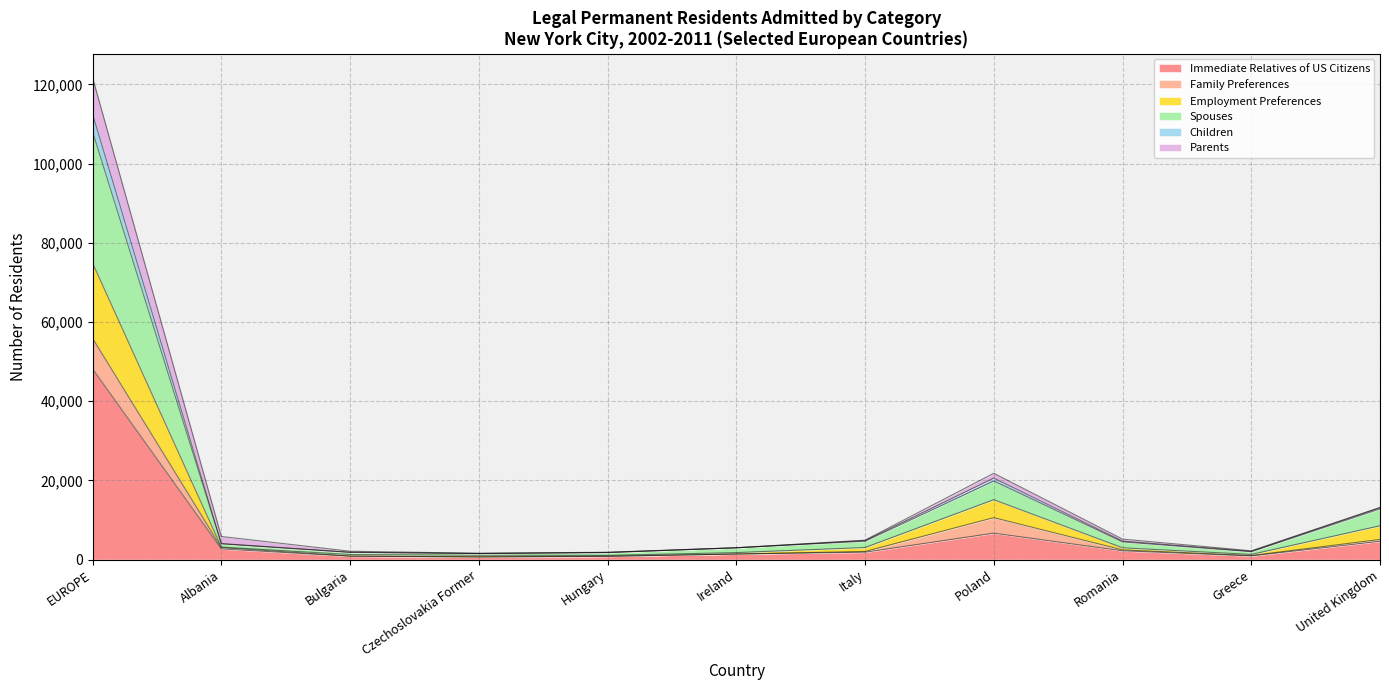

At which category is the sum across all series the highest?

EUROPE